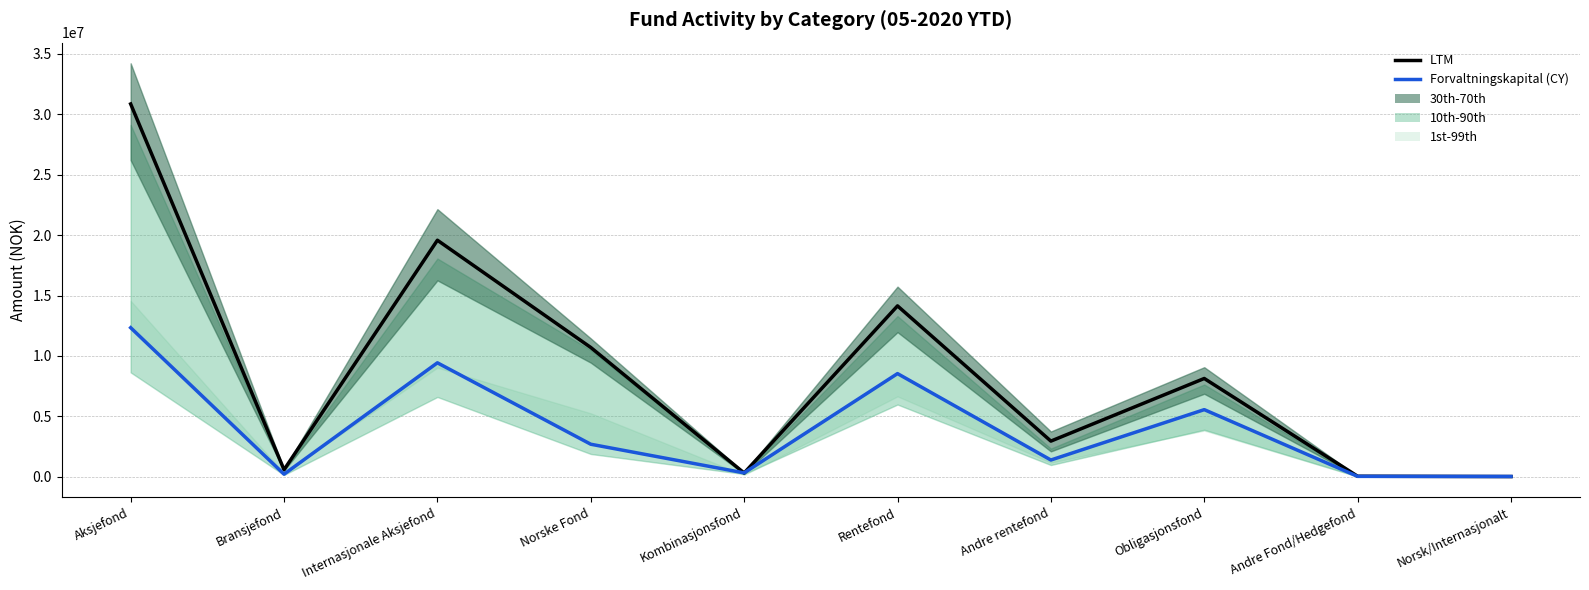

How many times do LTM and Forvaltningskapital (scaled /10) cross each other?

3